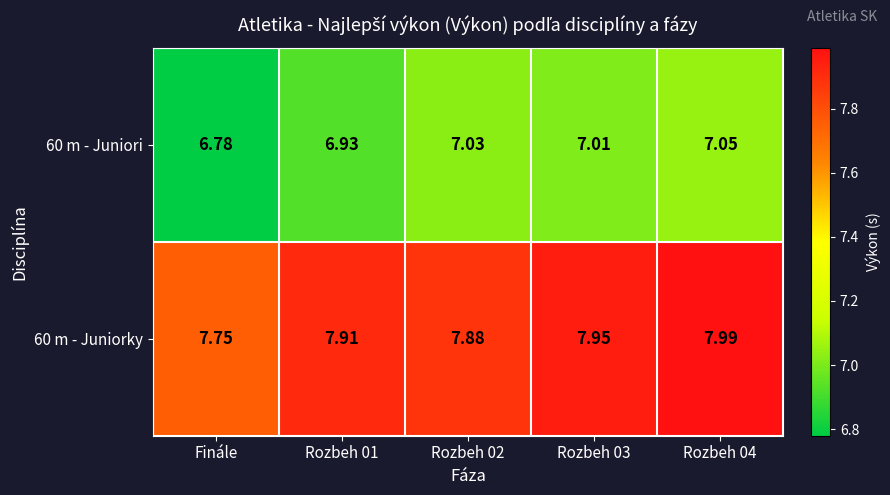

Which series has the largest range (max minus min)?

60 m - Juniori